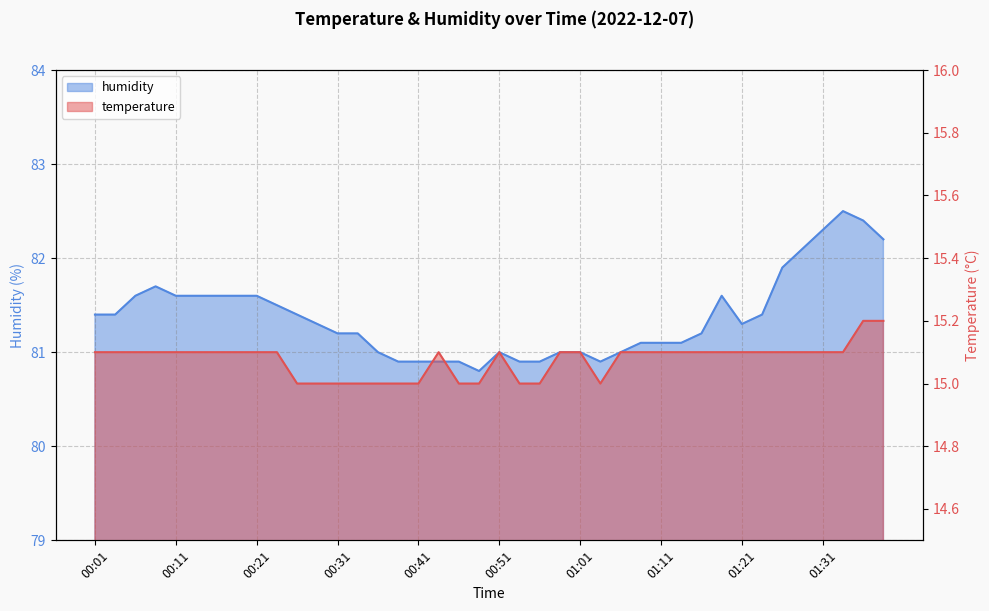

True or false: humidity and temperature cross at least once.

False